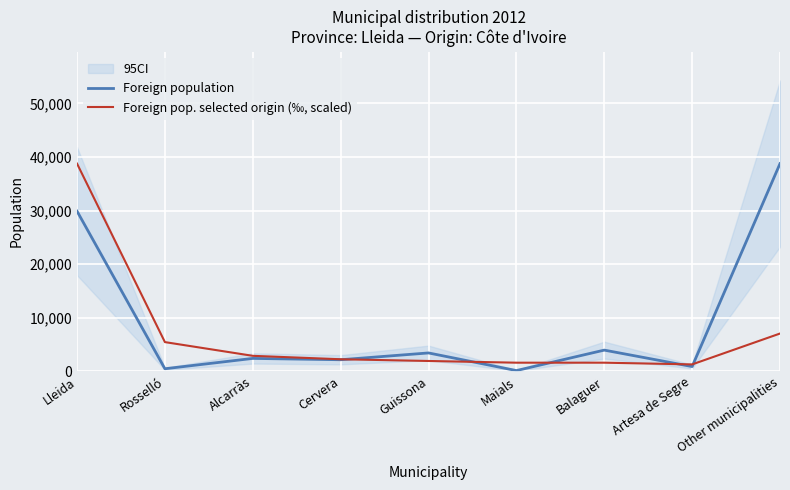

What is the maximum value for Foreign population?

38764.0